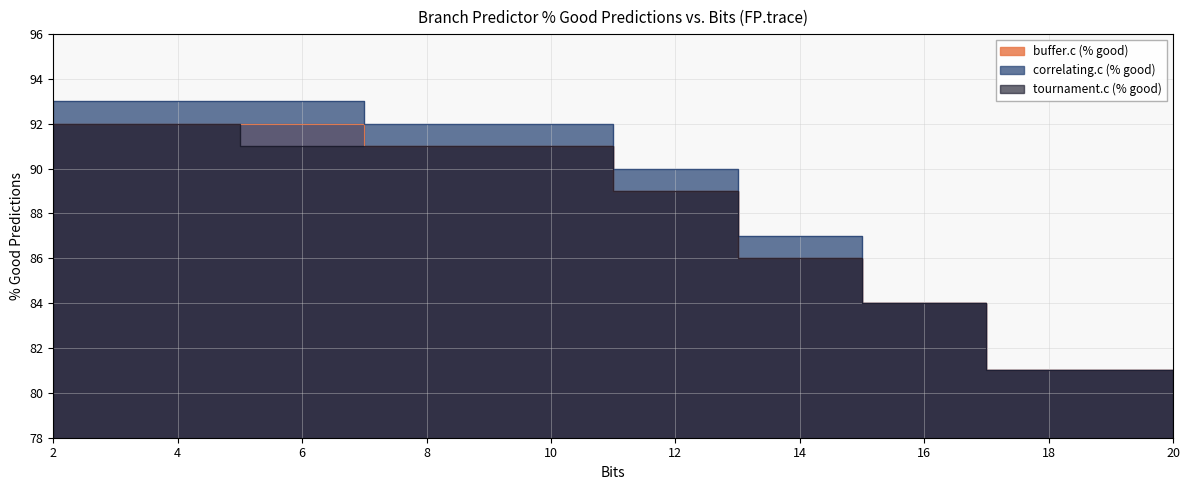

At which category is the sum across all series the highest?

2